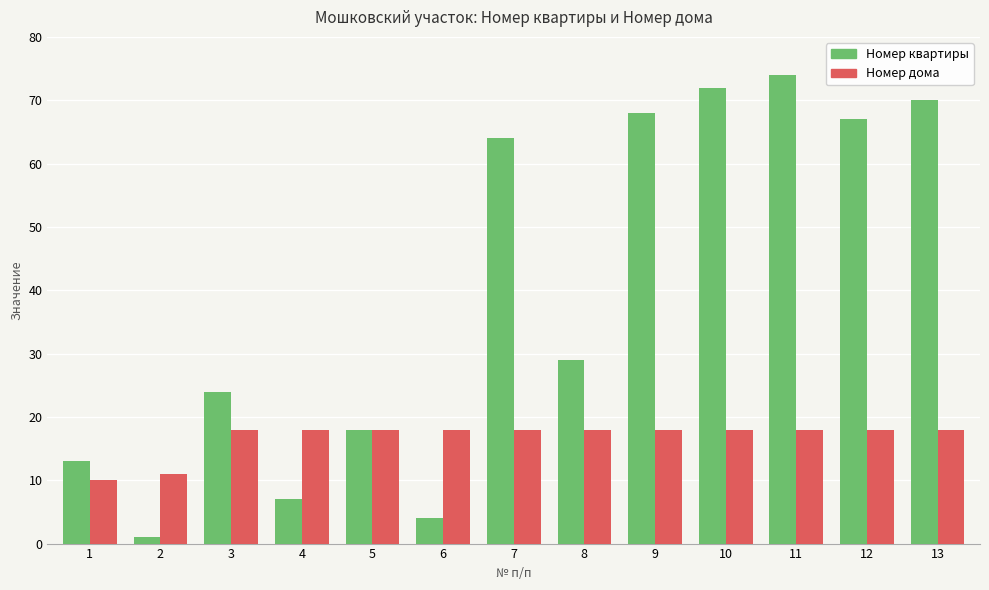

At which category is the sum across all series the highest?

11